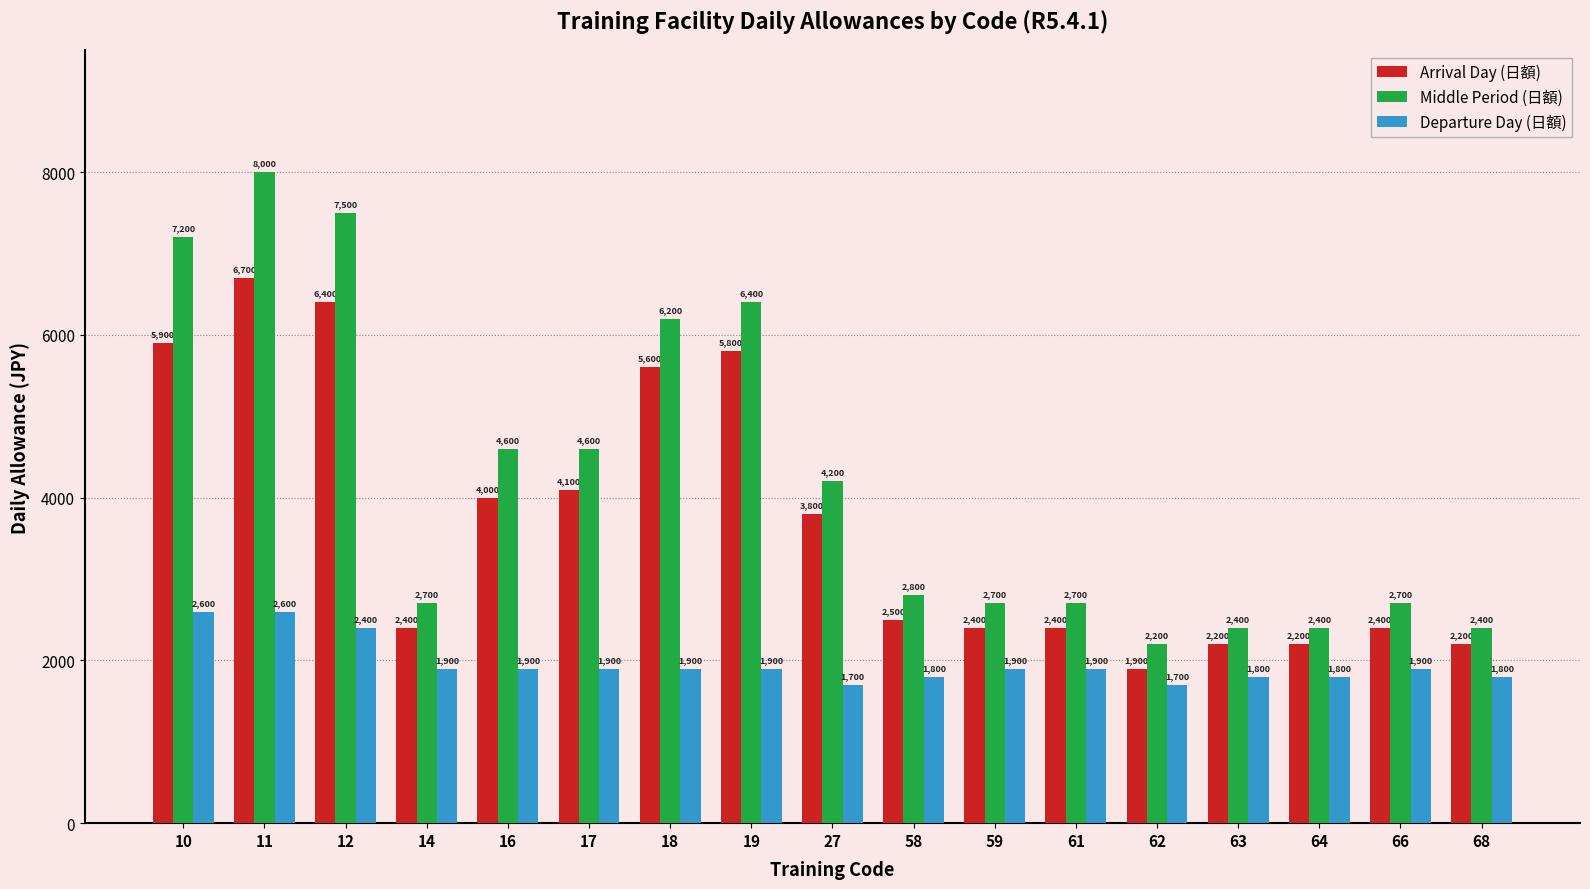

Count the number of data series in this chart.

3